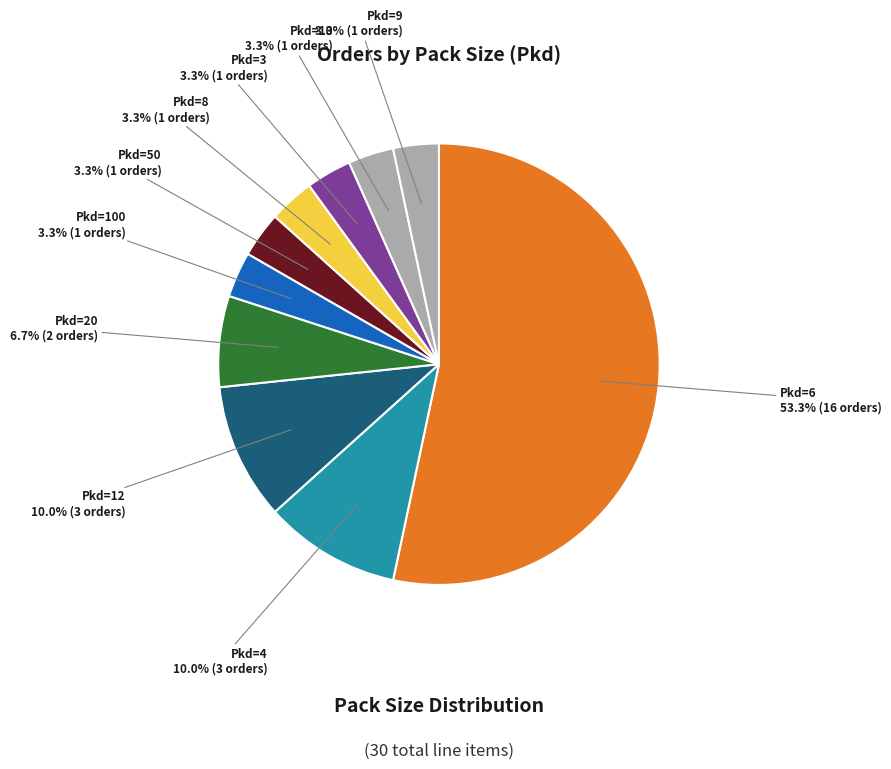

What percentage do Pkd=8 and Pkd=20 together represent?

10.0%